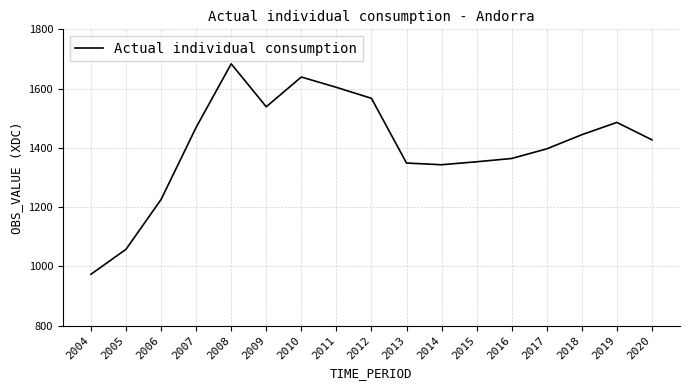

True or false: the data has more than 0 interior local peaks.

True